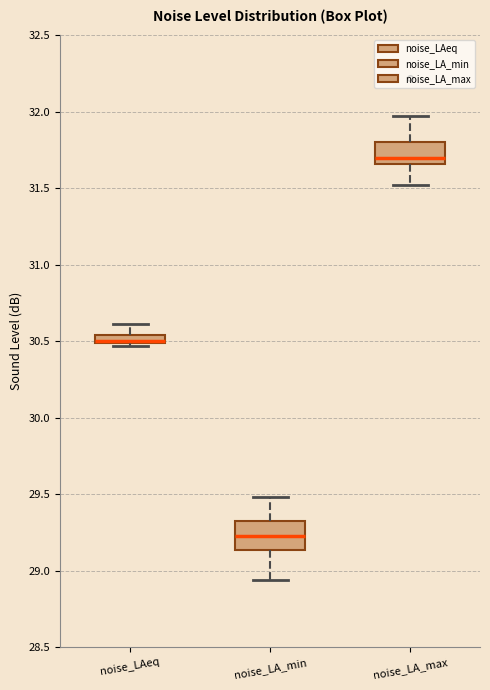

Where does the upper whisker of the box for noise_LAeq end on the y-axis? The values are not printed on the chart, so give them approximately, as read against the axis.

30.60